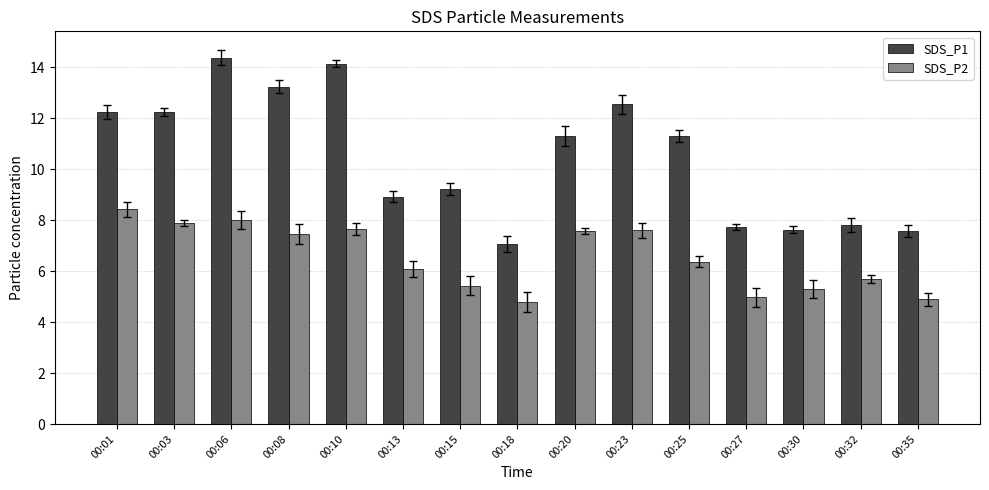

Count the number of categories in the chart.

15